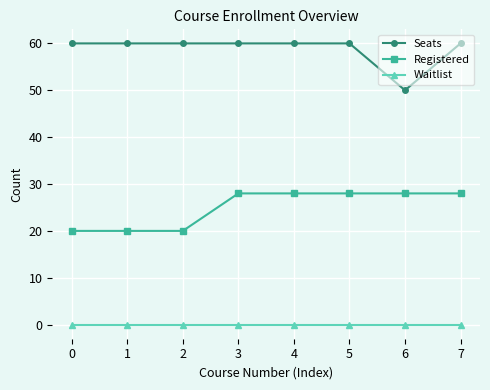

What is the difference between the maximum and second lowest values in the Registered series?

8